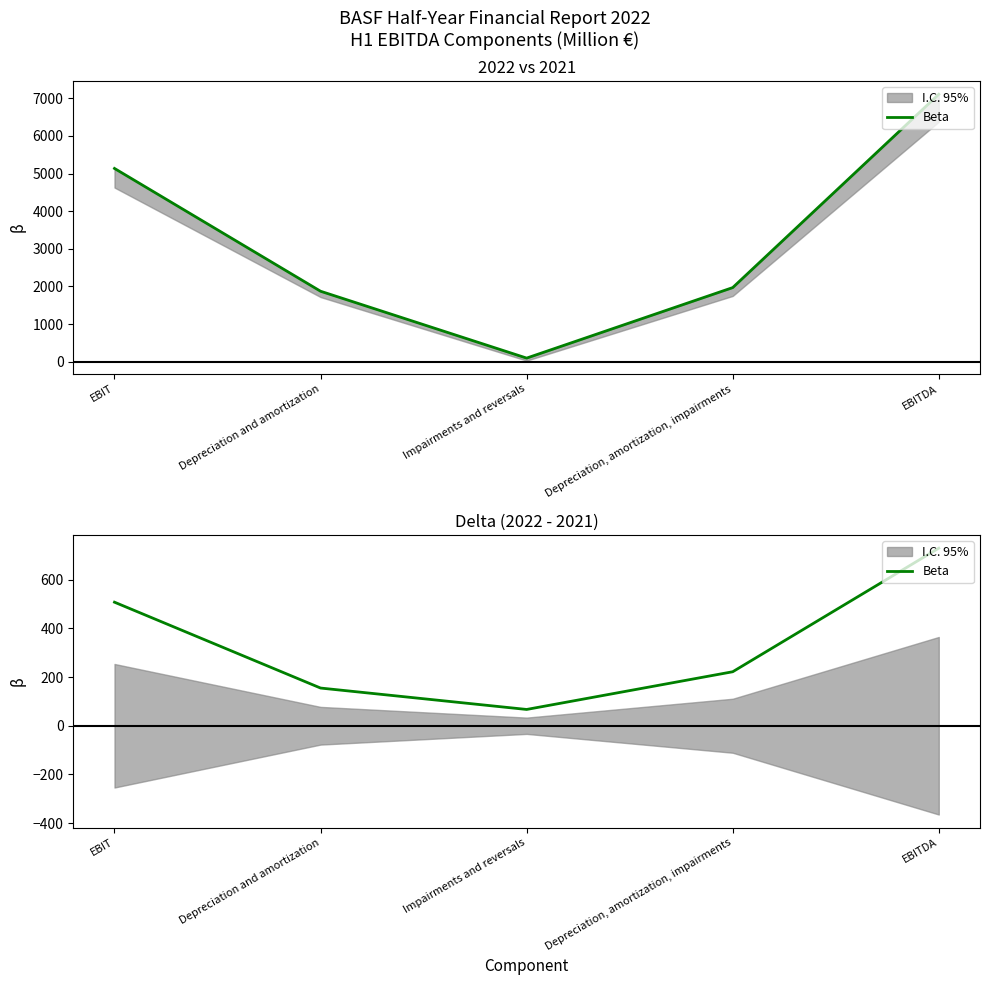

Which label corresponds to the largest value in the chart?

EBITDA